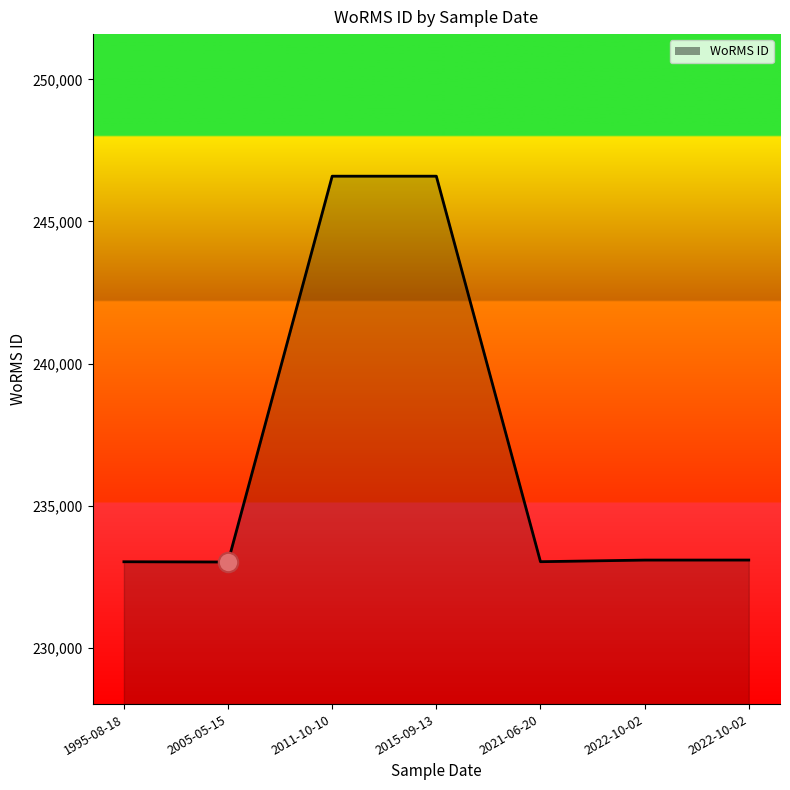

True or false: the data shows 97325 at 2022-10-02.

False